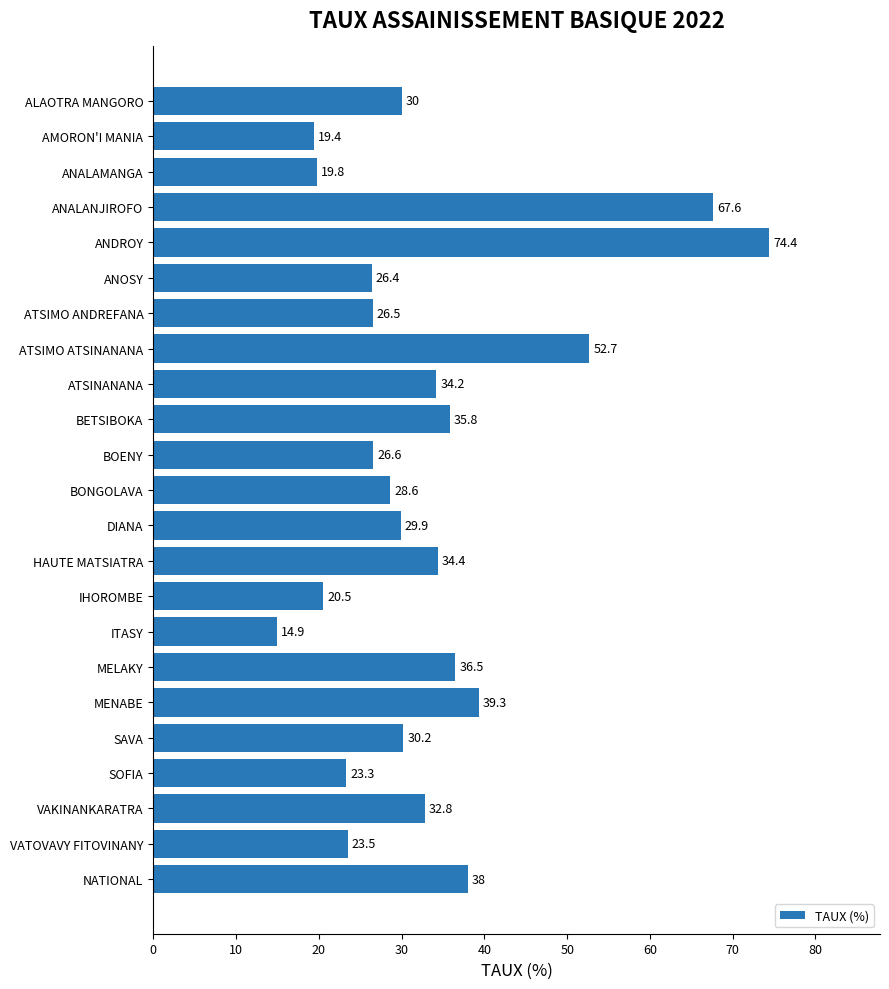

At which category does the chart reach its minimum across all series?

ITASY